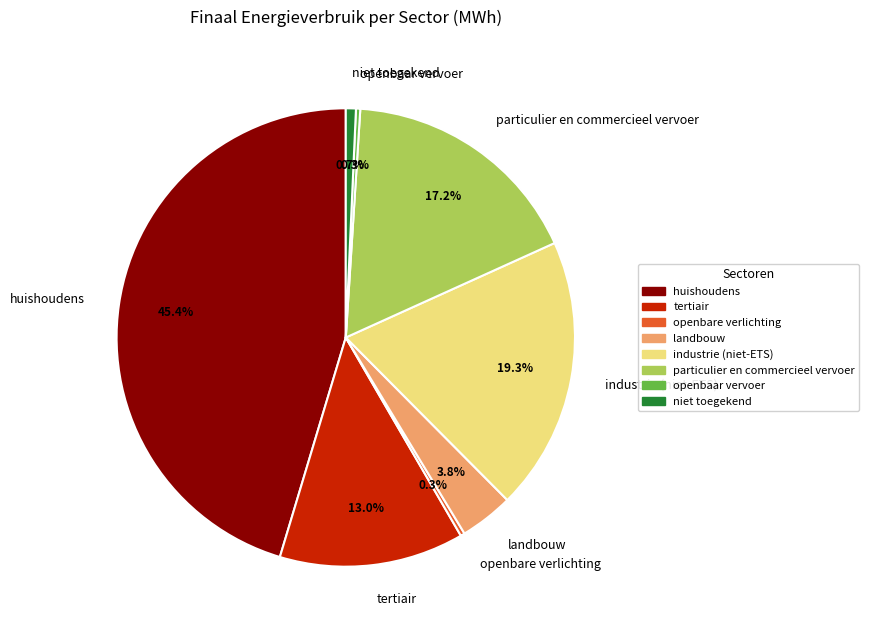

Approximately how many times larger is the value at niet toegekend compared to openbare verlichting?

2.4